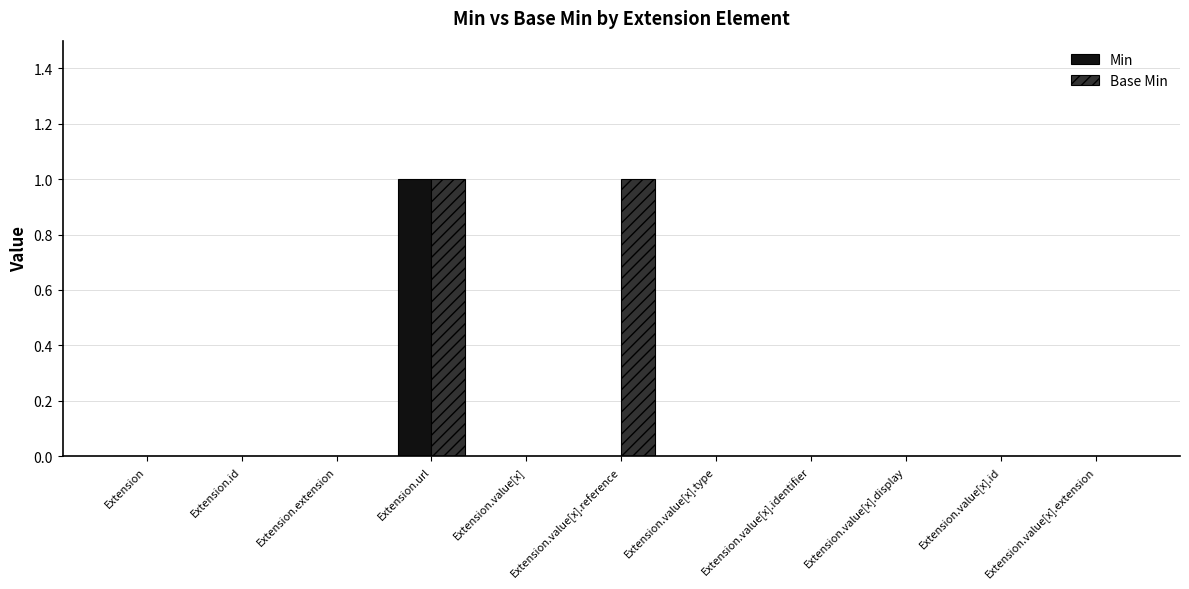

What is the sum of all Base Min values?

2